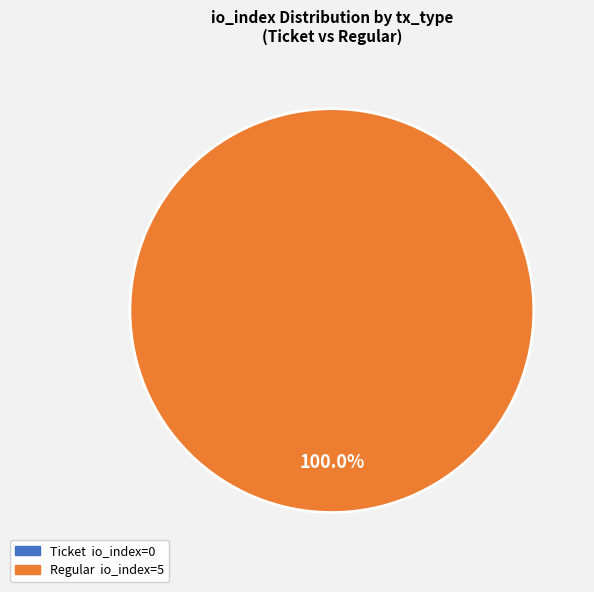

What is the change in value from Ticket (io_index=0) to Regular (io_index=5)?

+5